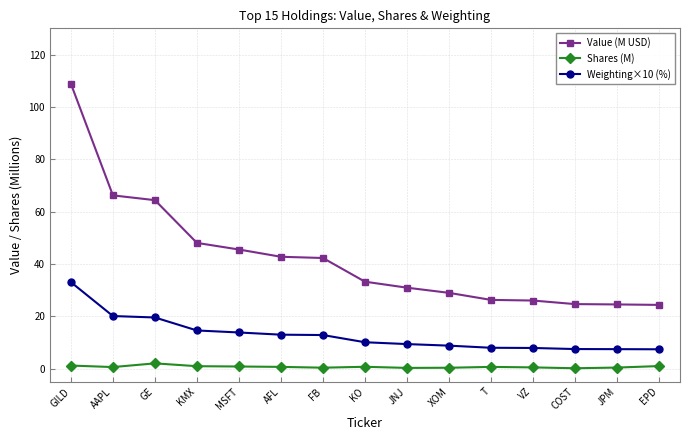

Is it true that Value (M USD) equals 24.5 at JPM?

True